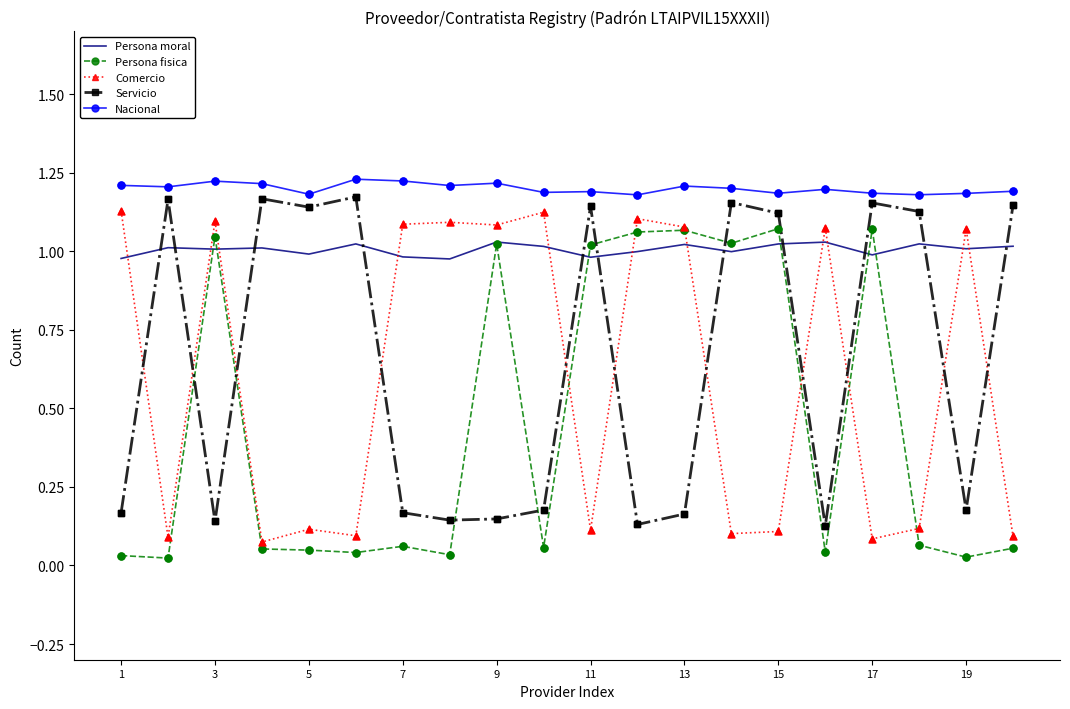

Which series has the largest total across all categories?

Nacional